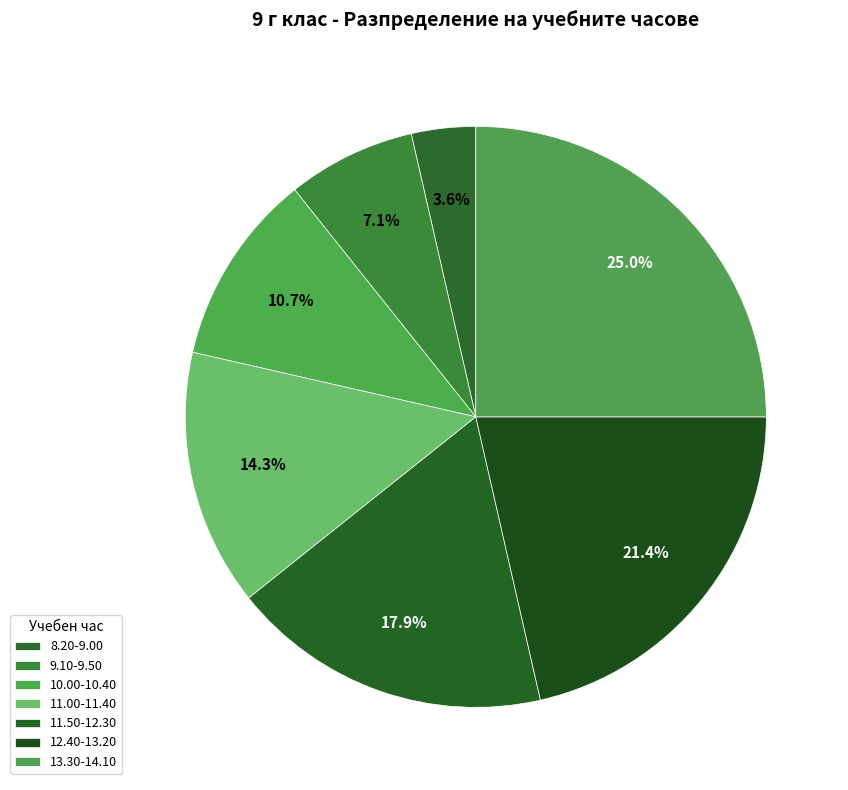

The 13.30-14.10 slice represents 17% of the pie. True or false?

False